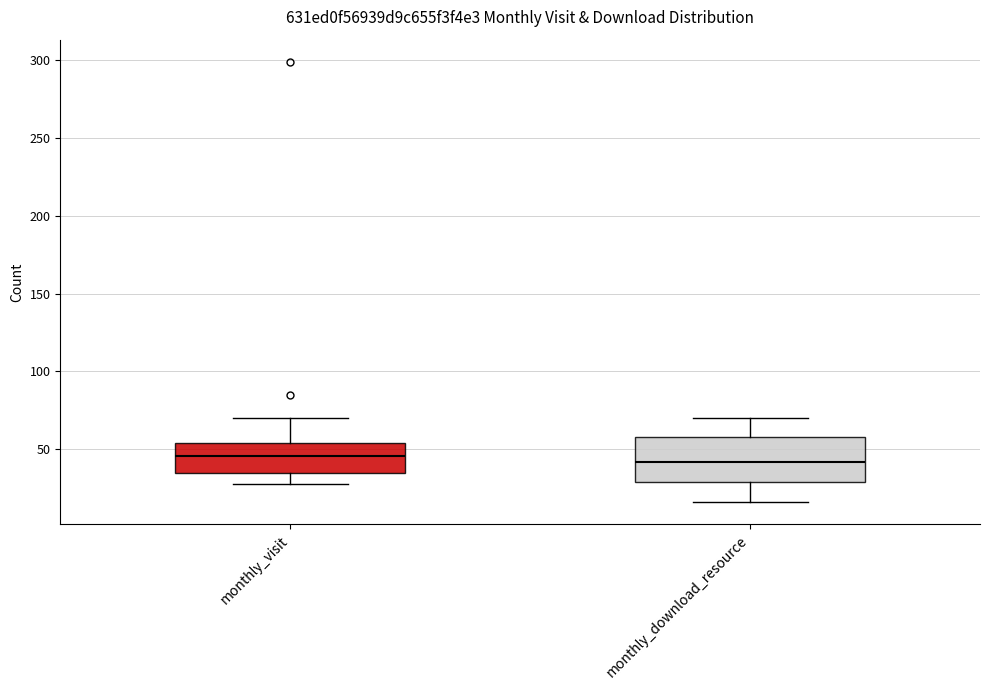

Reading left to right, transcribe this box plot: for each box, give where its median line is, the range the box spans, and where its two whiskers end, as read against the y-axis. The values are not printed on the chart, so give them approximately, as read against the axis.

monthly_visit: median 45, box 35 to 55, whiskers 30 to 70
monthly_download_resource: median 40, box 30 to 60, whiskers 15 to 70